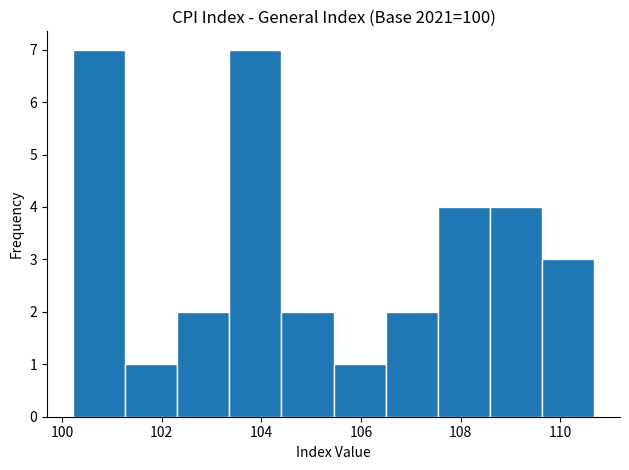

Reading left to right, list every bar in this chart as the range it spans on the x-axis followed by its height. Neither the bar edges nor the heights are printed on the chart, so give them approximately, as read against the axes.

100.2 to 101.2: 7
101.2 to 102.4: 1
102.4 to 103.4: 2
103.4 to 104.4: 7
104.4 to 105.4: 2
105.4 to 106.4: 1
106.4 to 107.6: 2
107.6 to 108.6: 4
108.6 to 109.6: 4
109.6 to 110.6: 3